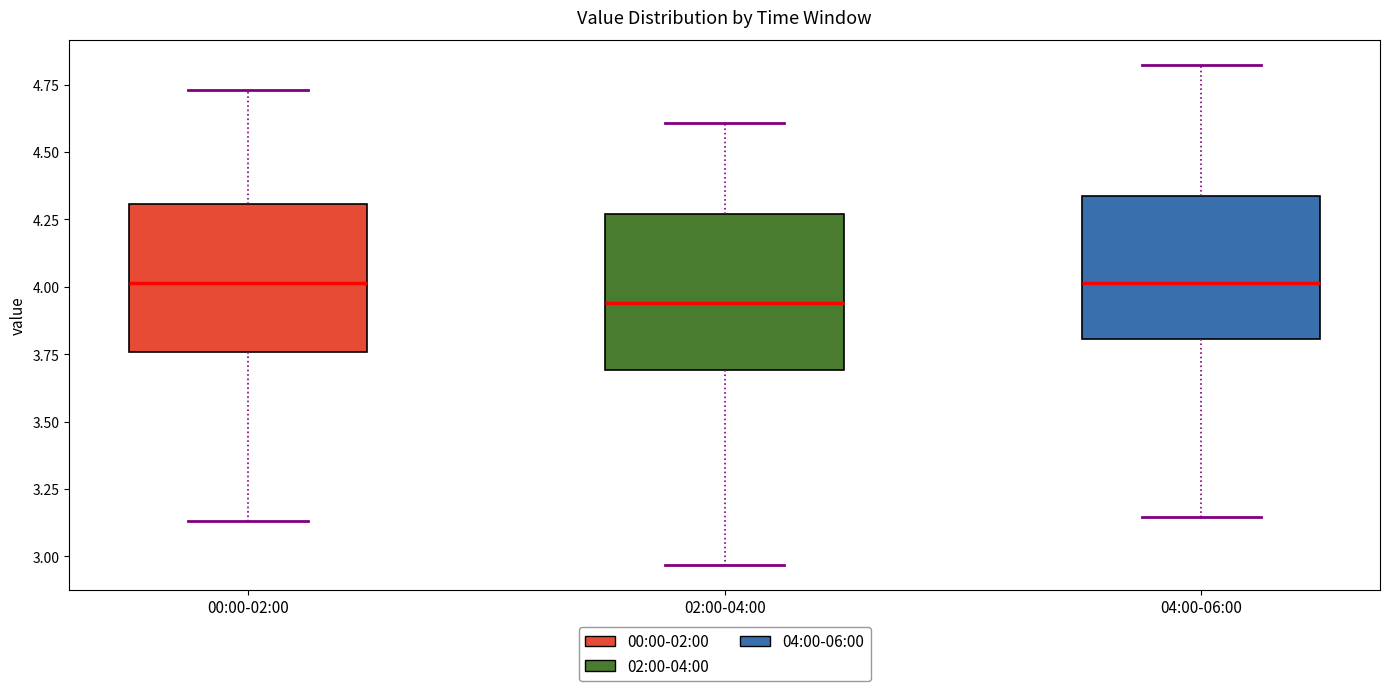

Where is the lower edge of the box for 00:00-02:00 on the y-axis? The values are not printed on the chart, so give them approximately, as read against the axis.

3.75